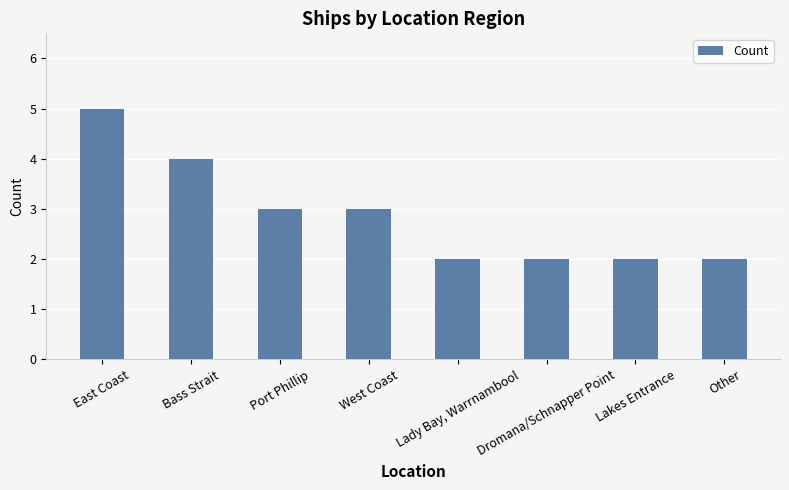

Is it true that the value at Lakes Entrance is 2?

True